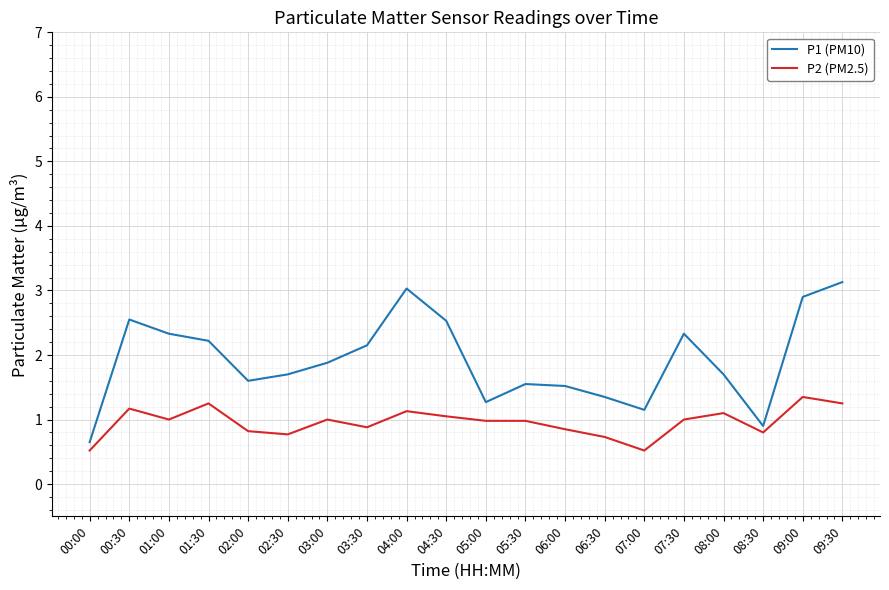

What is the approximate value of P1 (PM10) at 09:30?

3.1